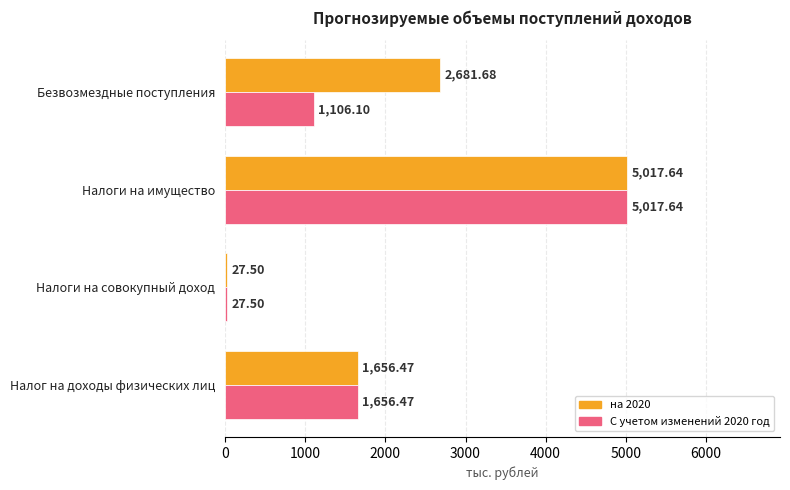

List the labels in order of на 2020 value, largest first.

Налоги на имущество, Безвозмездные поступления, Налог на доходы физических лиц, Налоги на совокупный доход